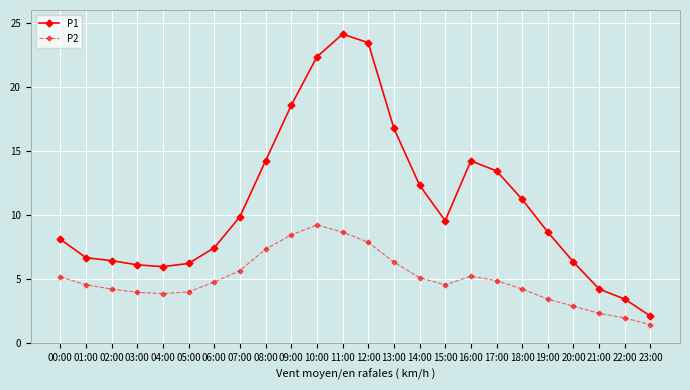

What is the label of the 15th point from the left?

14:00